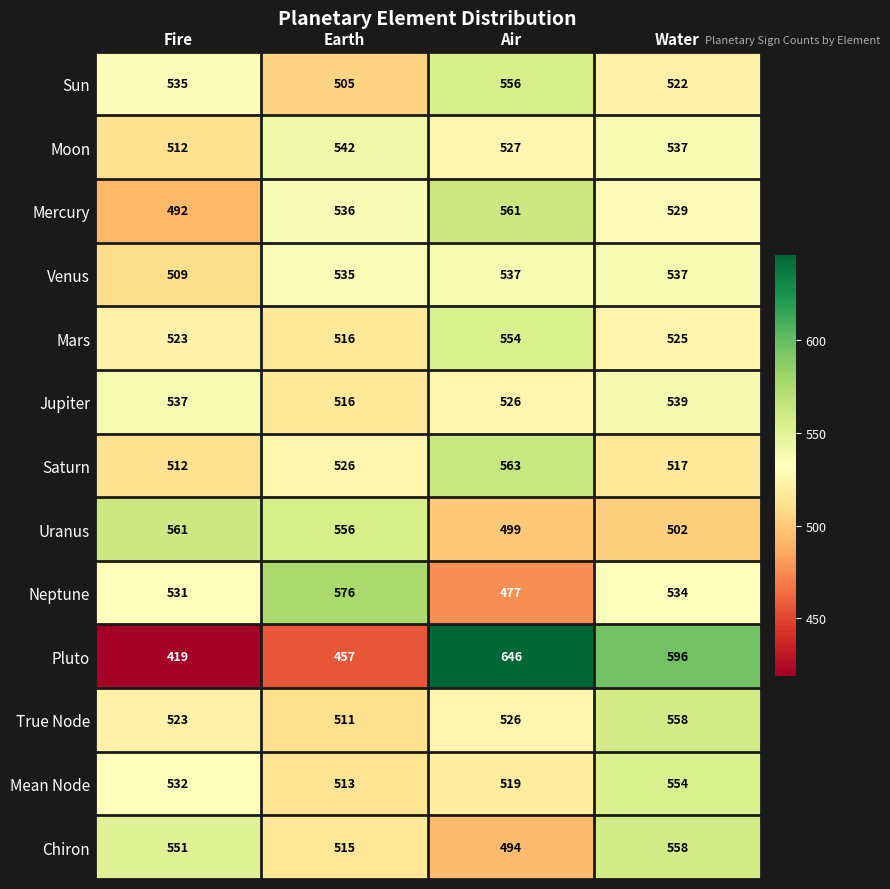

Which label corresponds to the smallest value in the chart?

Fire